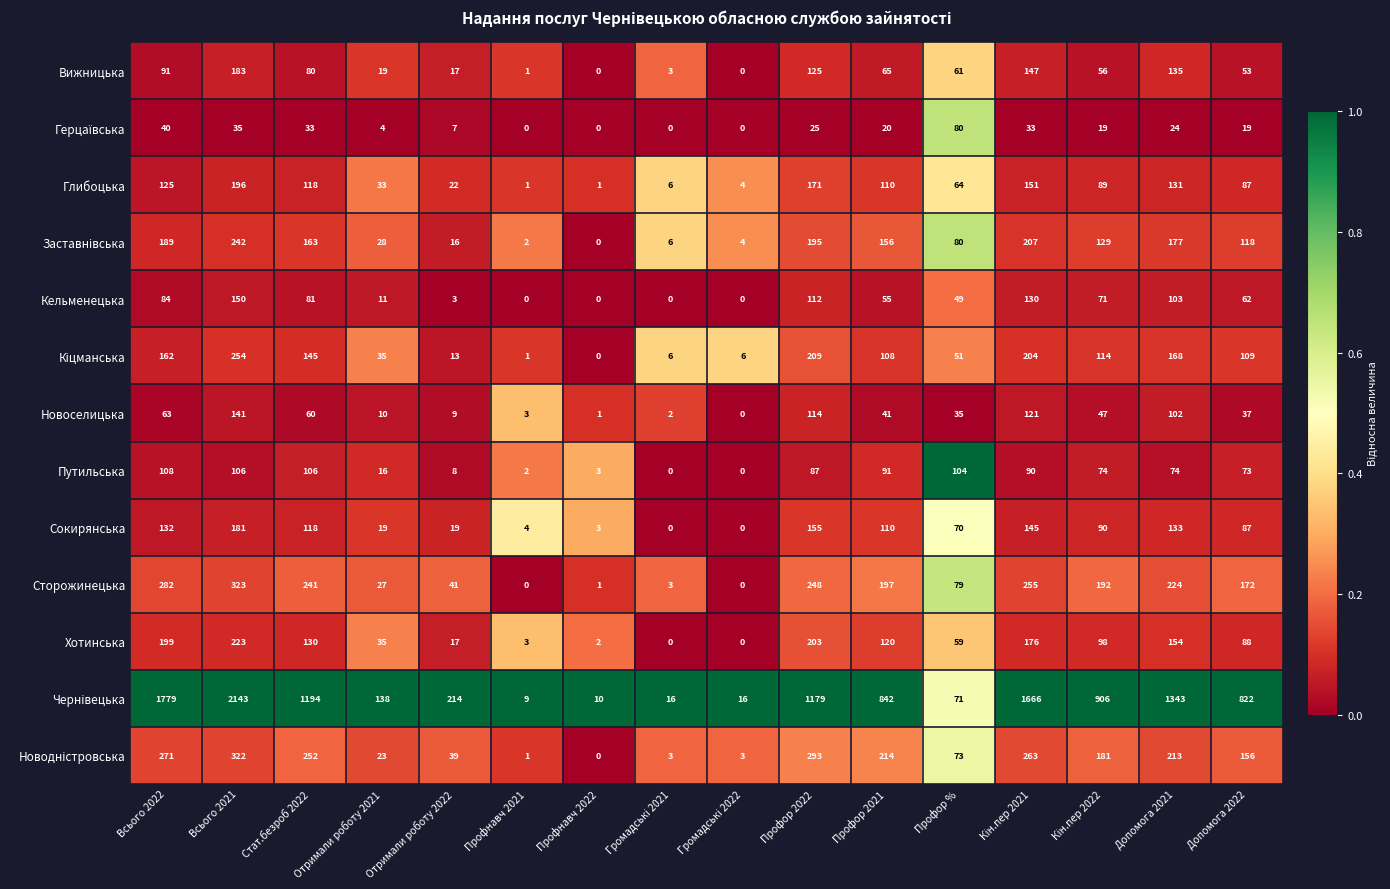

How many categories are shown in the chart?

16